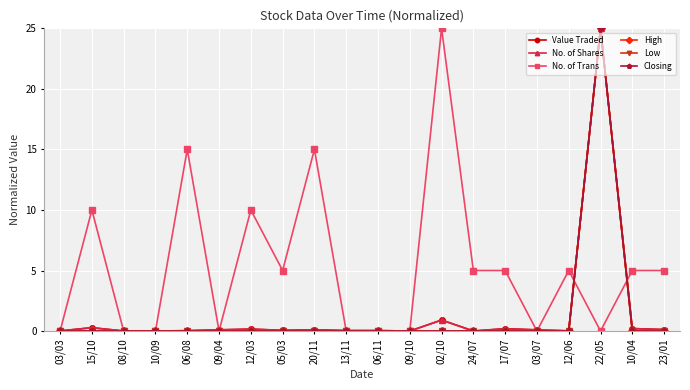

What is the difference between the highest and lowest values at 06/08?

15.0